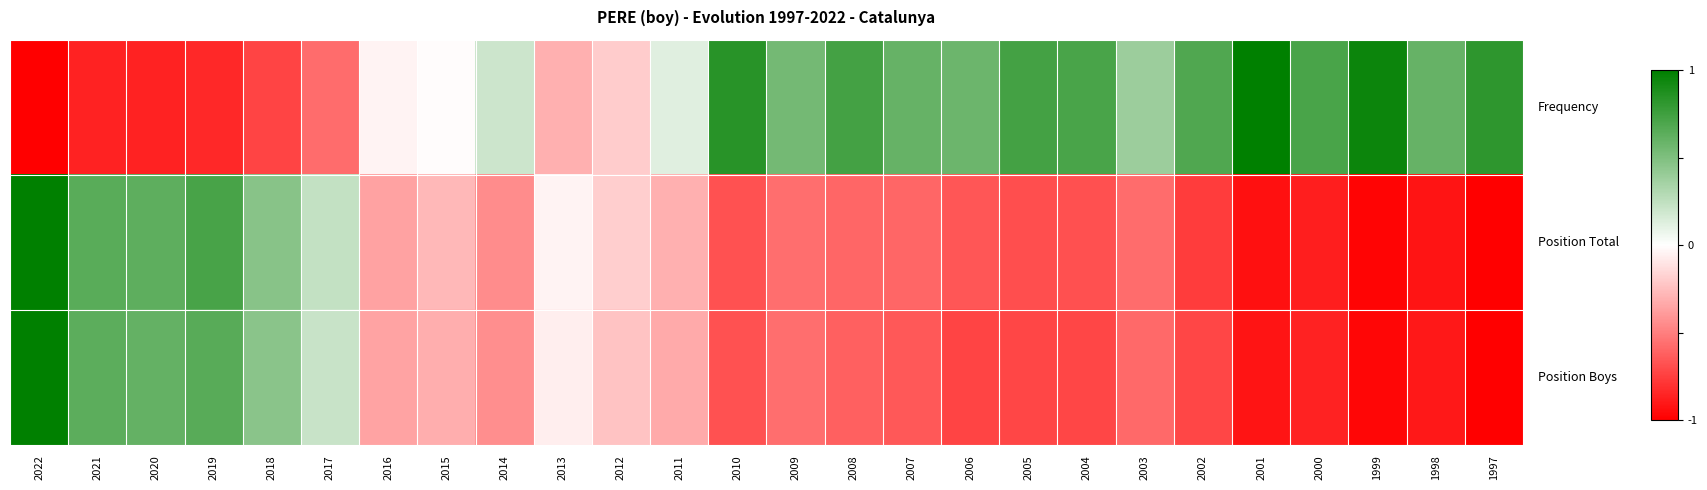

How many data points does each series have?

26